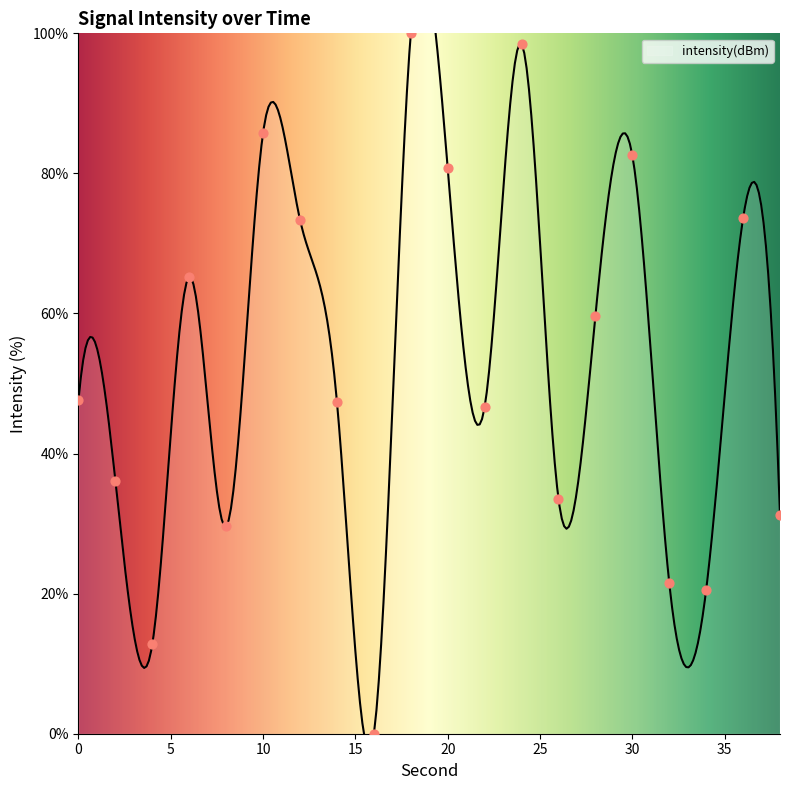

What is the change in value from 14 to 18?

+52.6